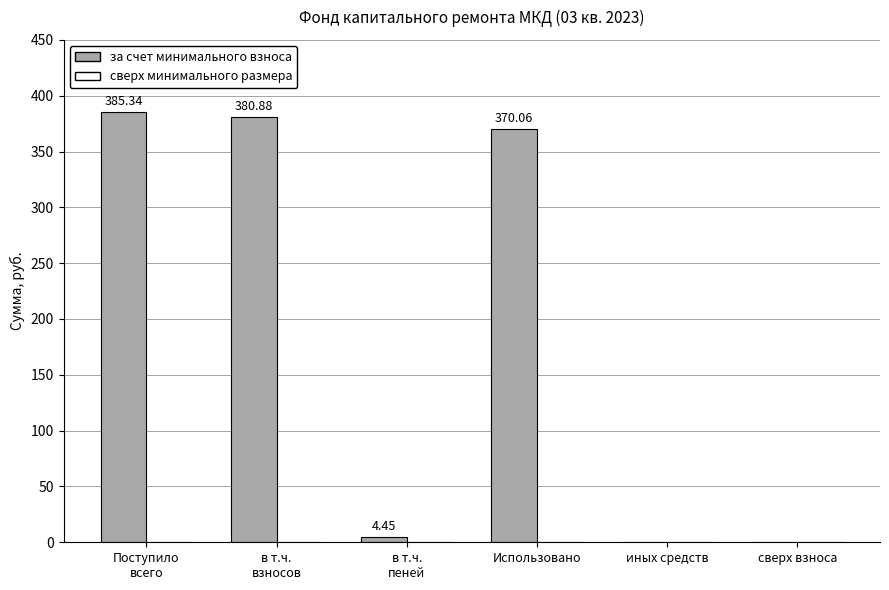

At which label is the value closest to 192?

Использовано